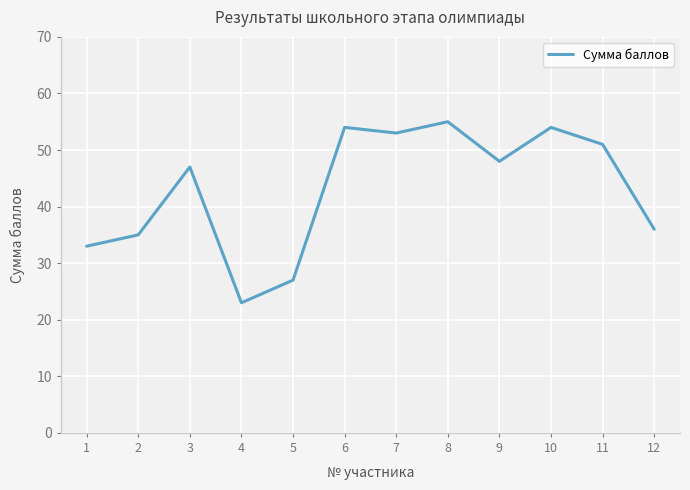

True or false: the data shows 84 at 9.

False